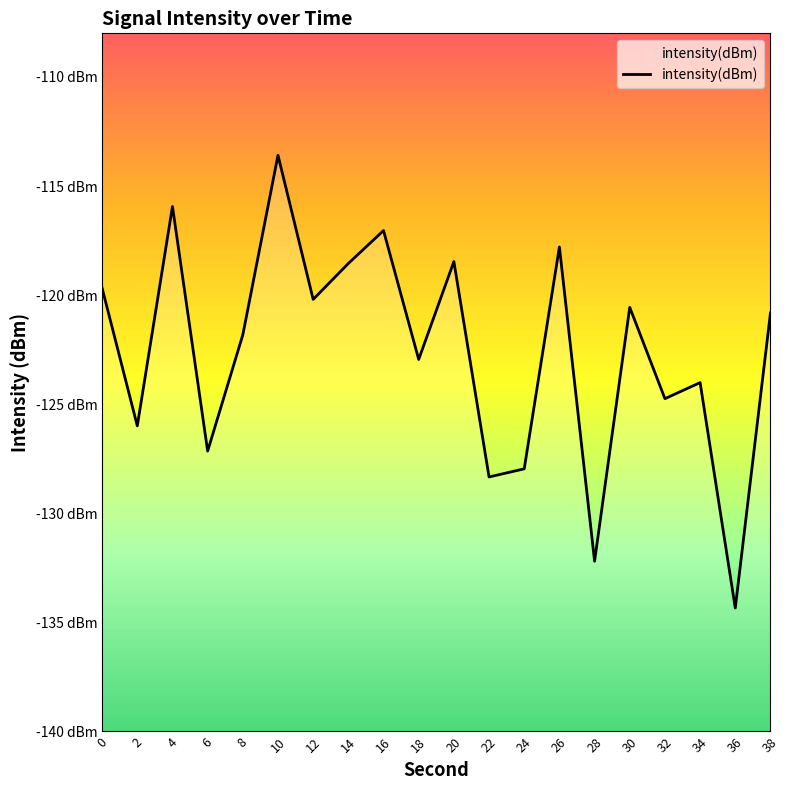

What is the difference between the maximum and second lowest values?

18.6